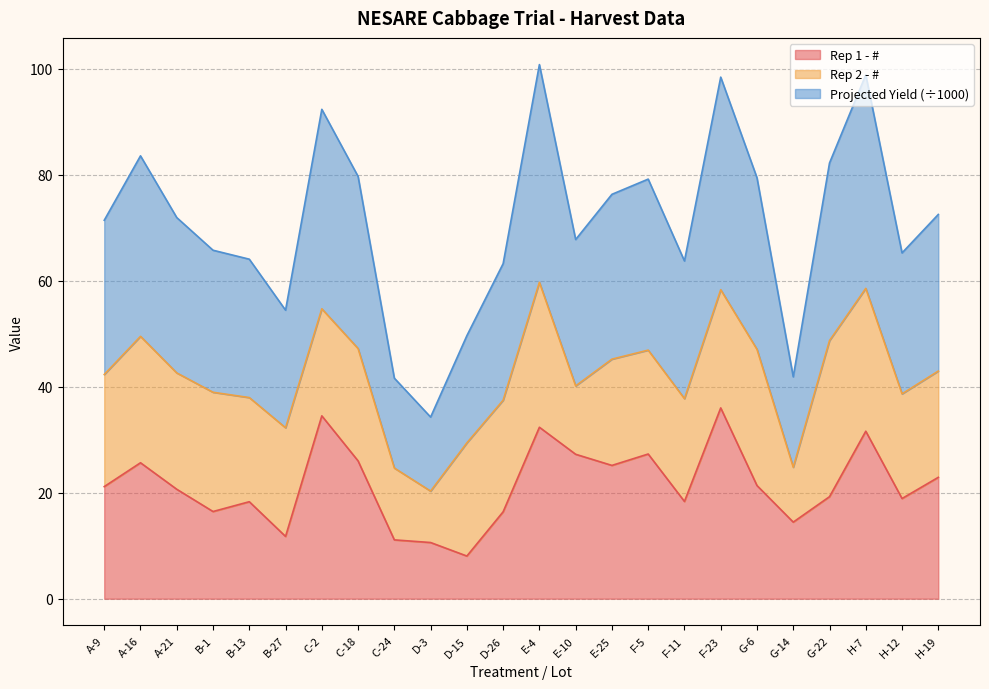

How many data points in Rep 1 - # are less than 21?

12